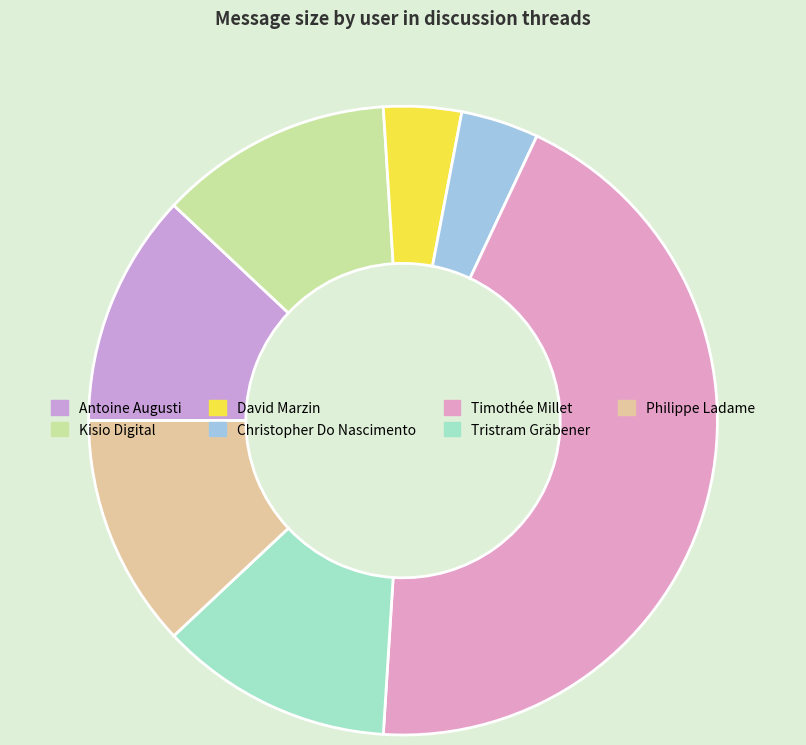

Does Christopher Do Nascimento represent more than half of the total?

No